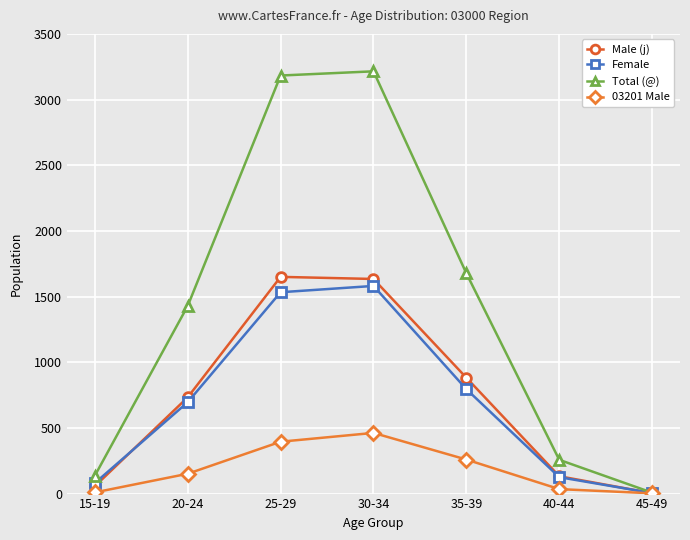

What is the total value across all series at 15-19?

281